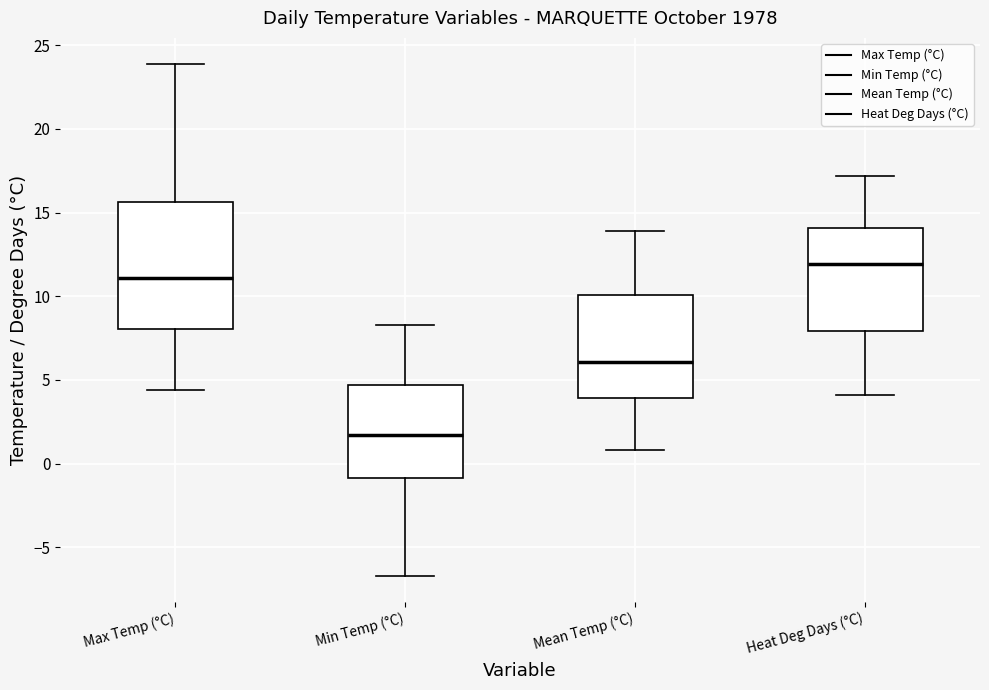

Which box is the tallest, from its lower edge to its upper edge?

Max Temp (°C)